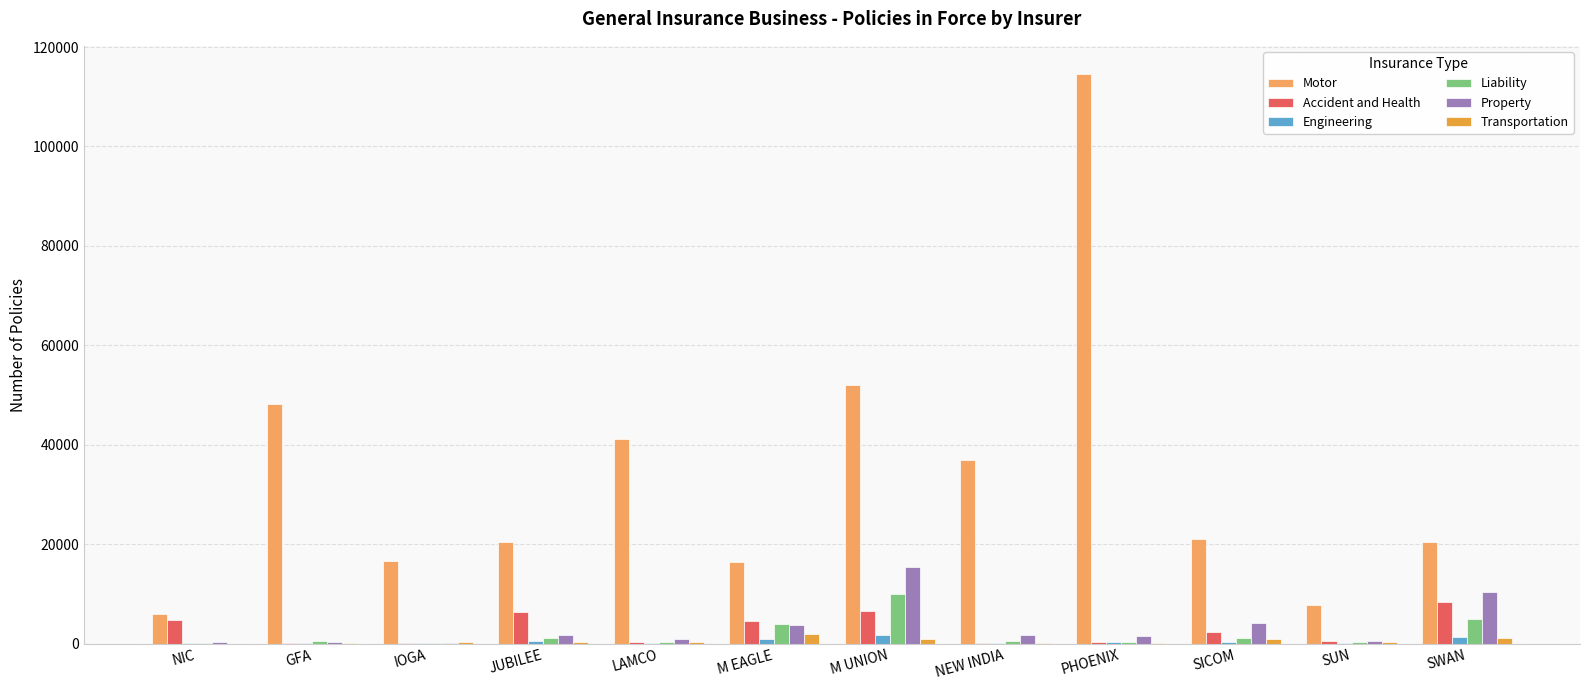

How many distinct data groups are displayed?

6